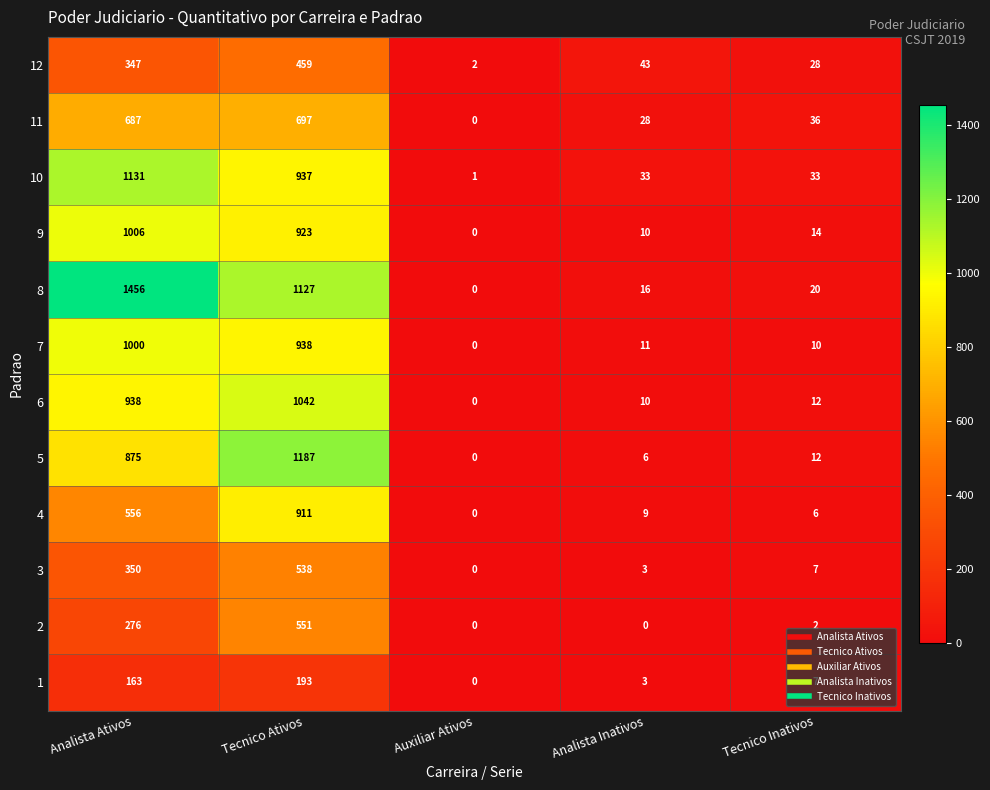

The 10 series shows 1687 at Analista Ativos. True or false?

False